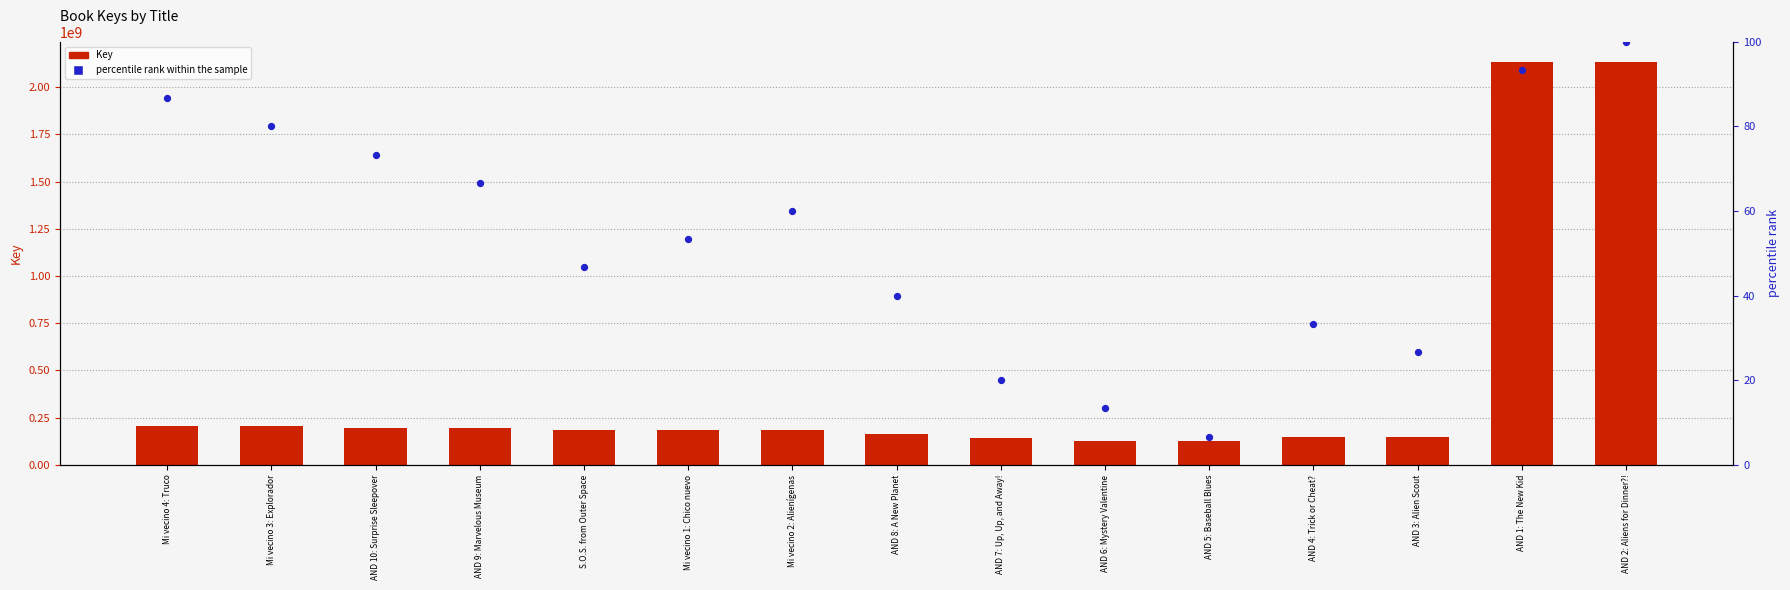

At how many categories does at least one series exceed 221524421?

2